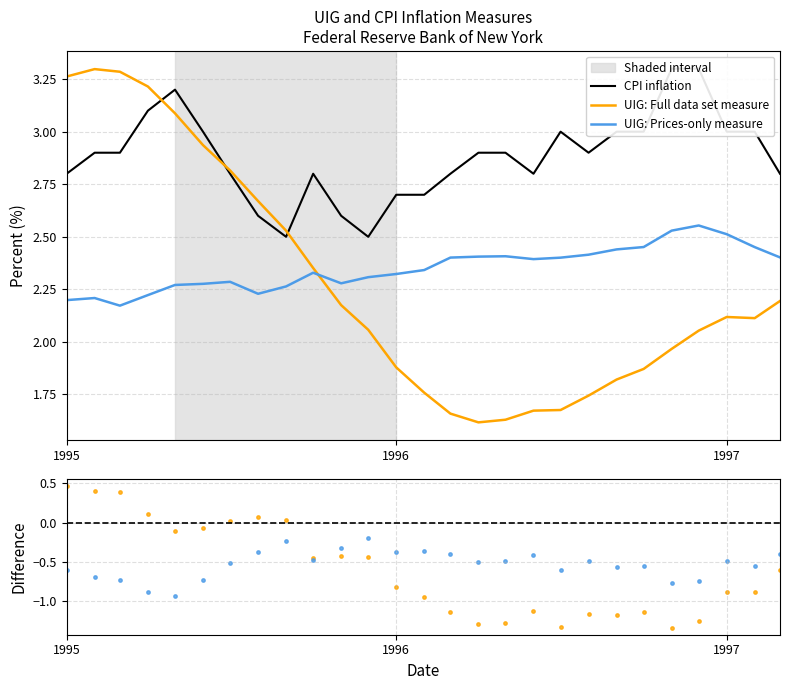

At which category is the sum across all series the highest?

1995